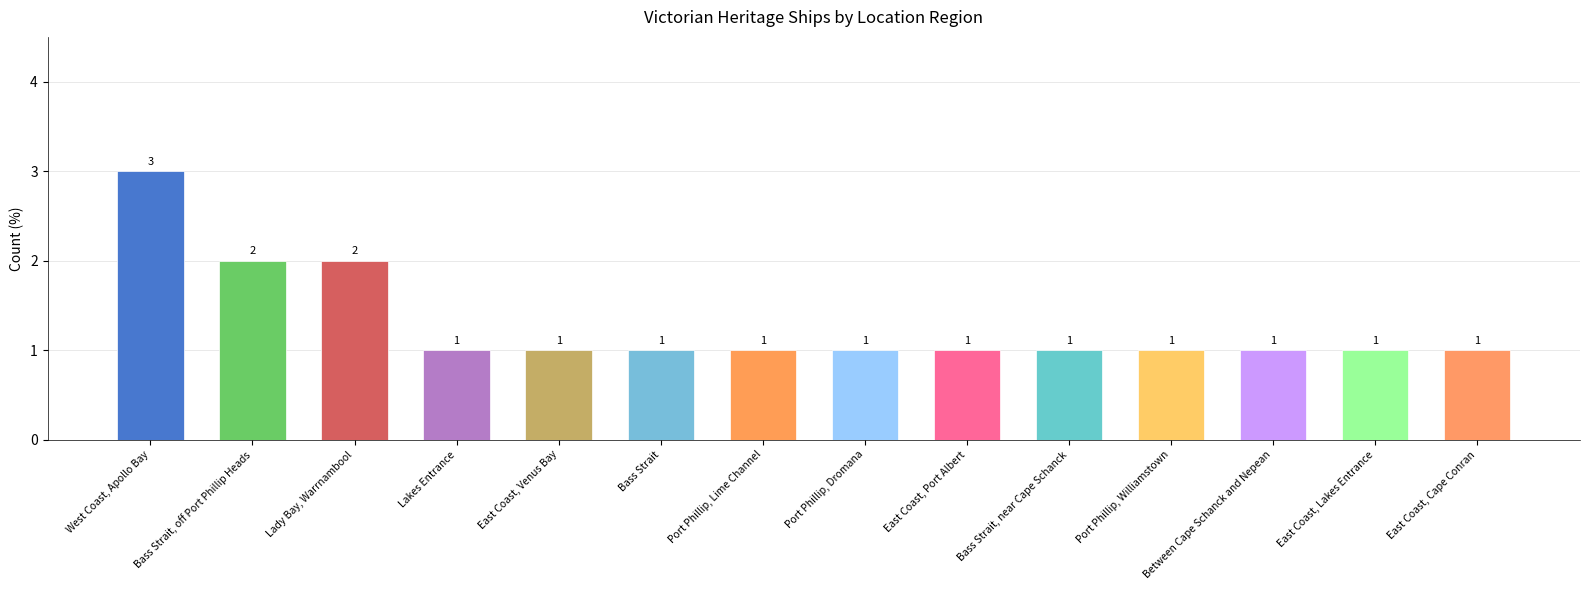

How many bars are there in total?

14